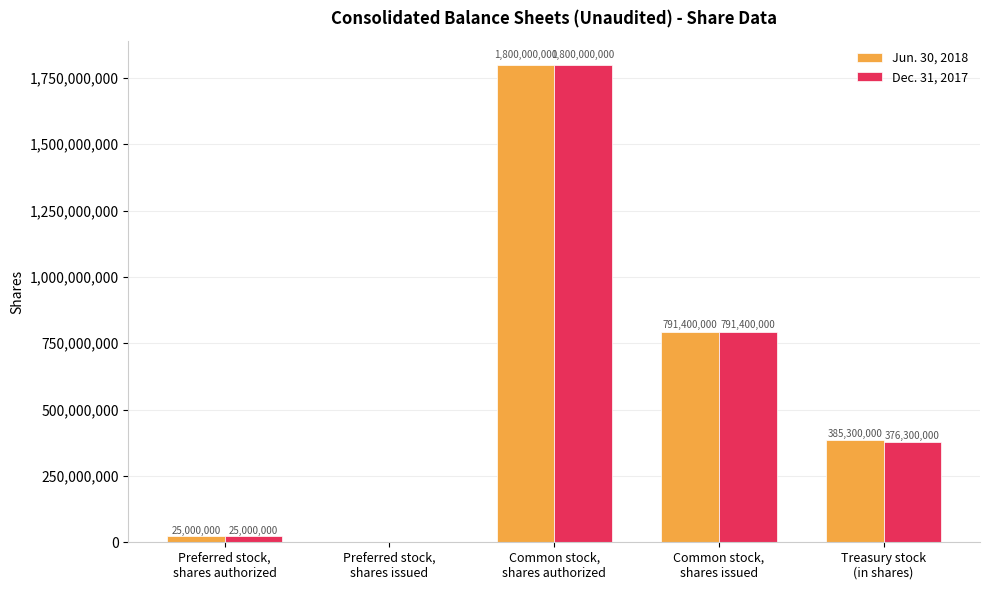

What is the sum of all Dec. 31, 2017 values?

2992700000